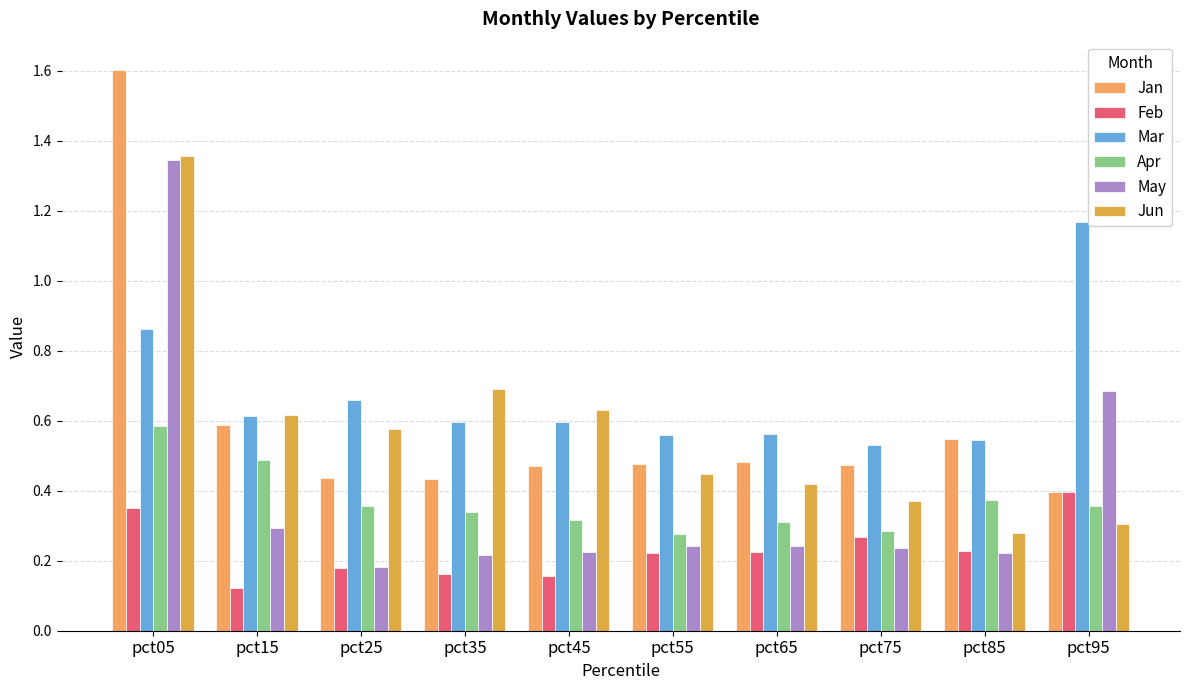

At which label does Jan reach its peak?

pct05